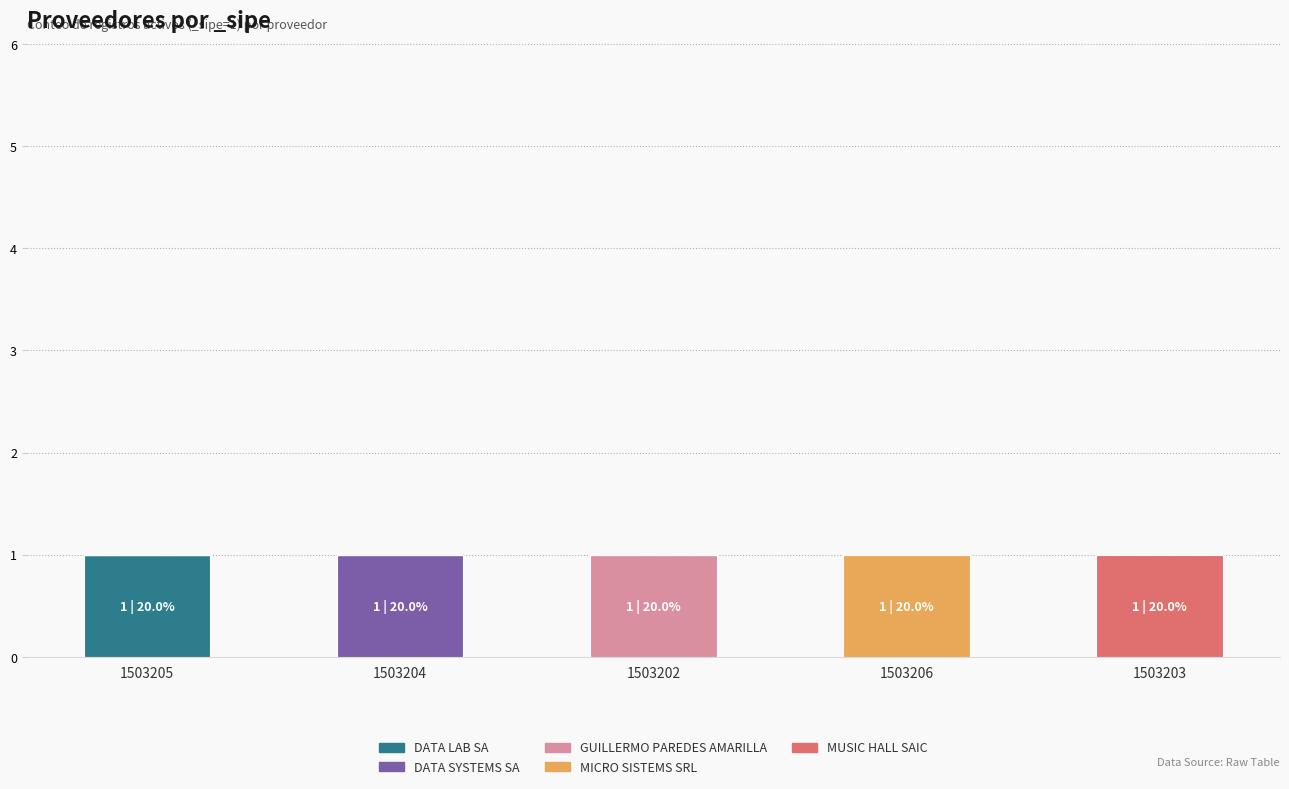

Reading left to right, transcribe the values for DATA LAB SA.

1503205=1	1503204=0	1503202=0	1503206=0	1503203=0